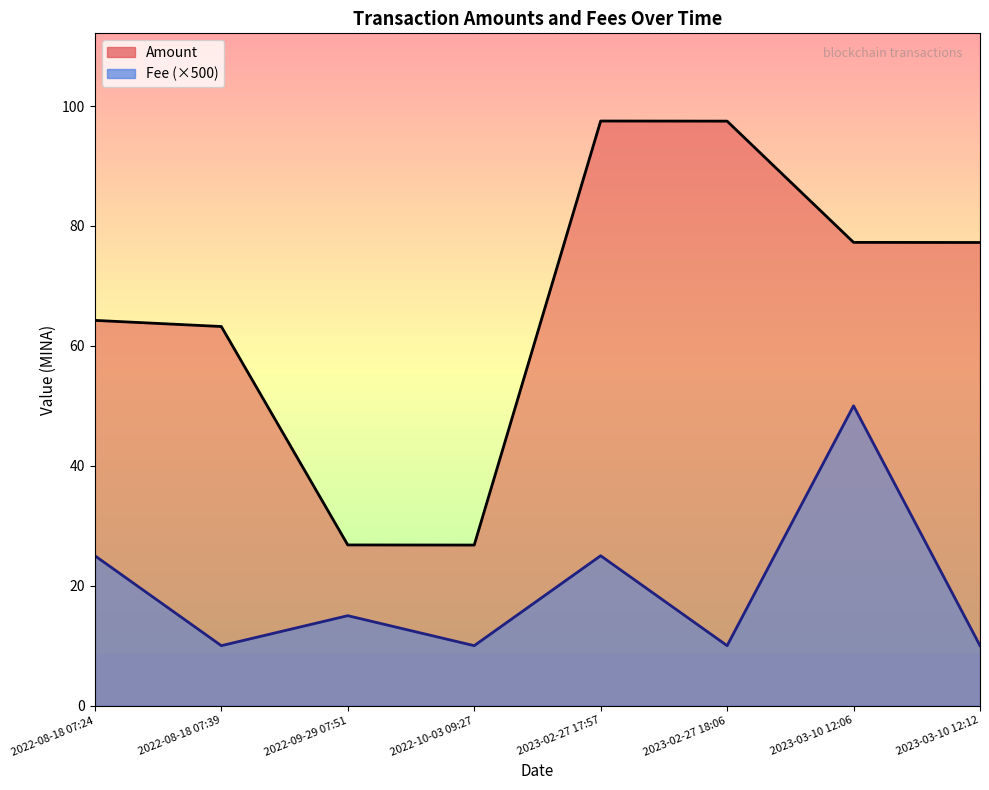

Rank the series by their maximum value, from highest to lowest.

Amount, Fee